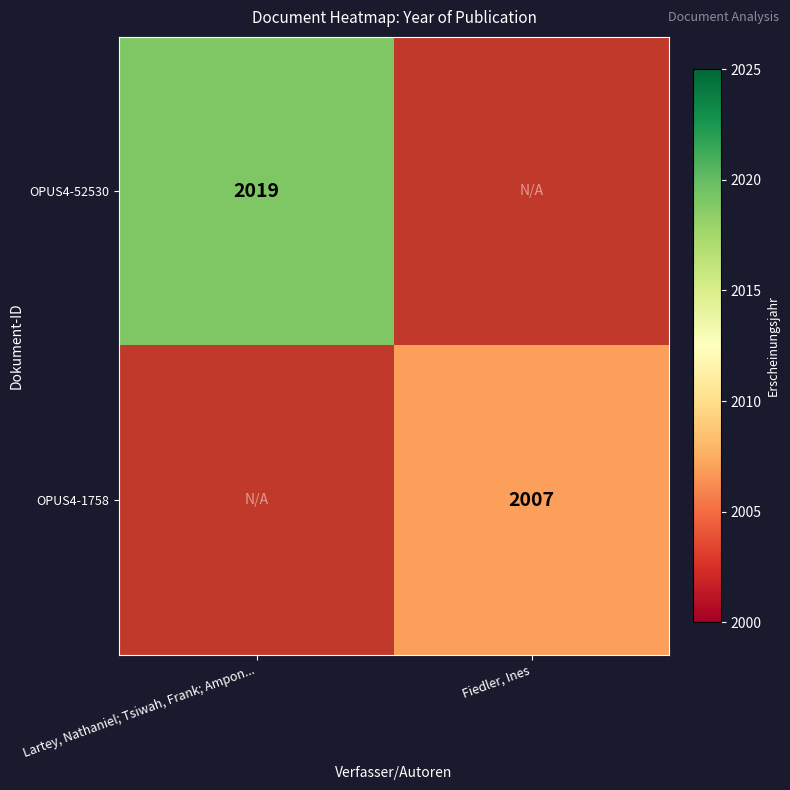

The OPUS4-1758 series shows 2007 at Fiedler, Ines. True or false?

True